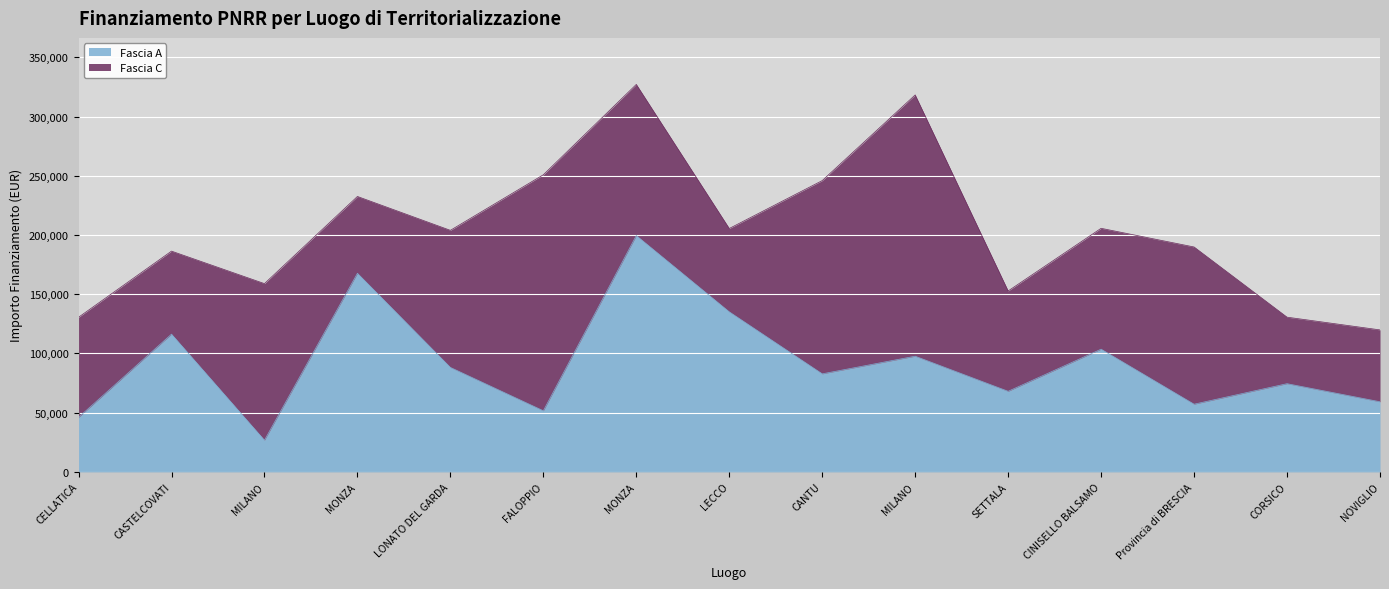

Rank the categories by value from lowest to highest.

MILANO, CELLATICA, FALOPPIO, Provincia di BRESCIA, NOVIGLIO, SETTALA, CORSICO, CANTU, LONATO DEL GARDA, MILANO, CINISELLO BALSAMO, CASTELCOVATI, LECCO, MONZA, MONZA